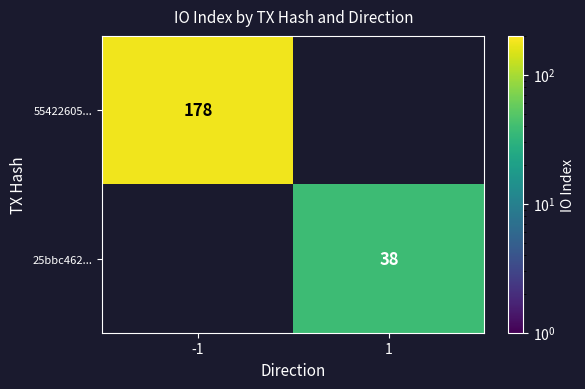

True or false: 25bbc462... has a value of 18 at 1.

False